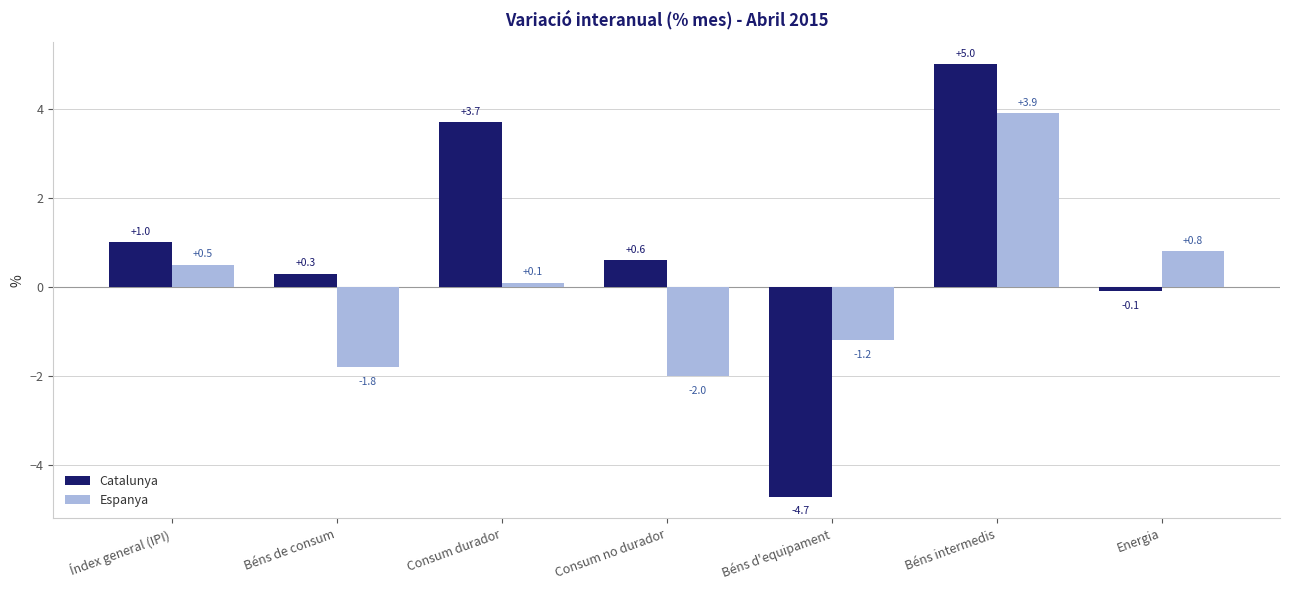

What is the value of the Espanya bar at the 6th from the left?

3.9